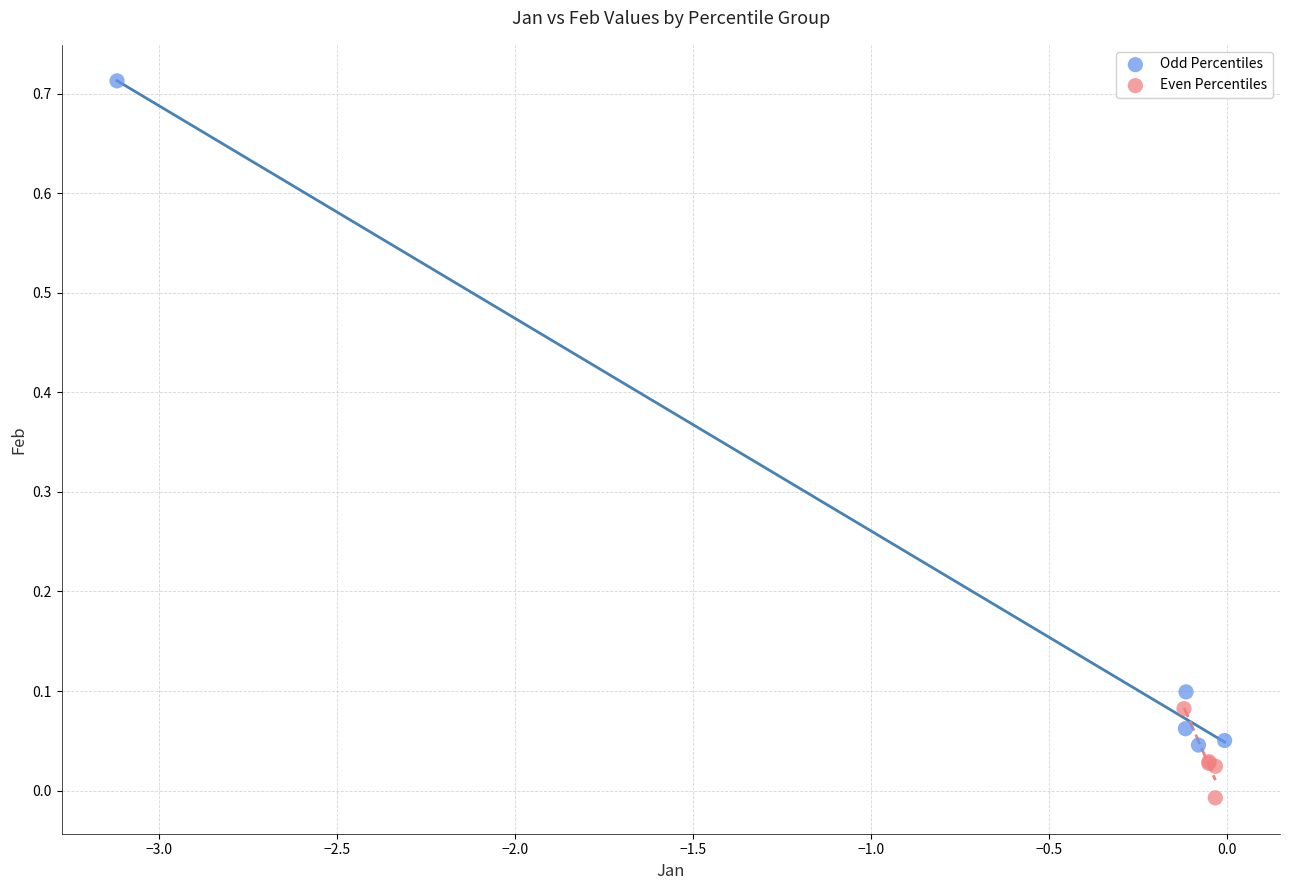

Which series contains the lowest Y value?

Even Percentiles